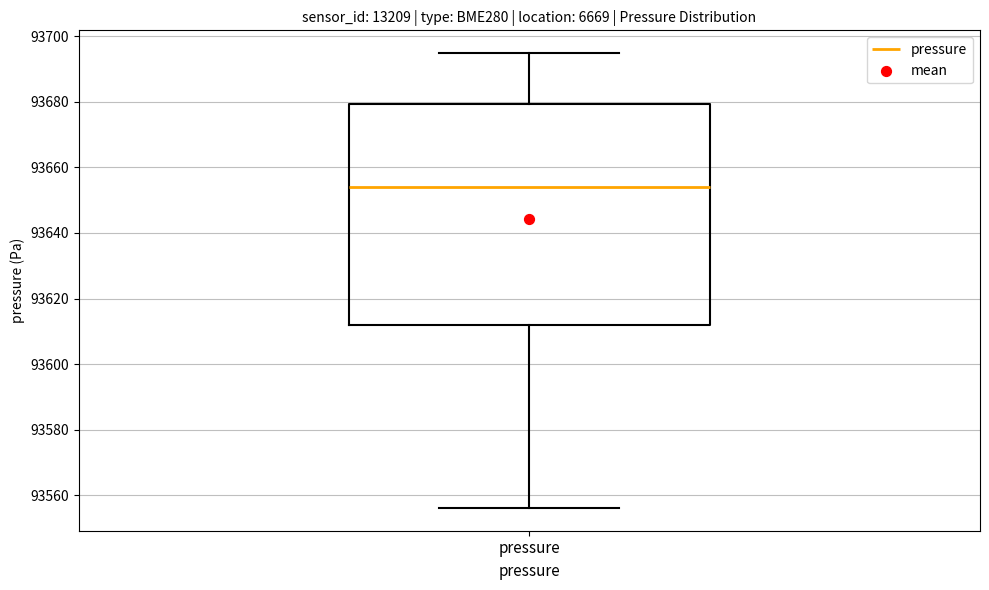

Where does the upper whisker of the box for pressure end on the y-axis? The values are not printed on the chart, so give them approximately, as read against the axis.

93694